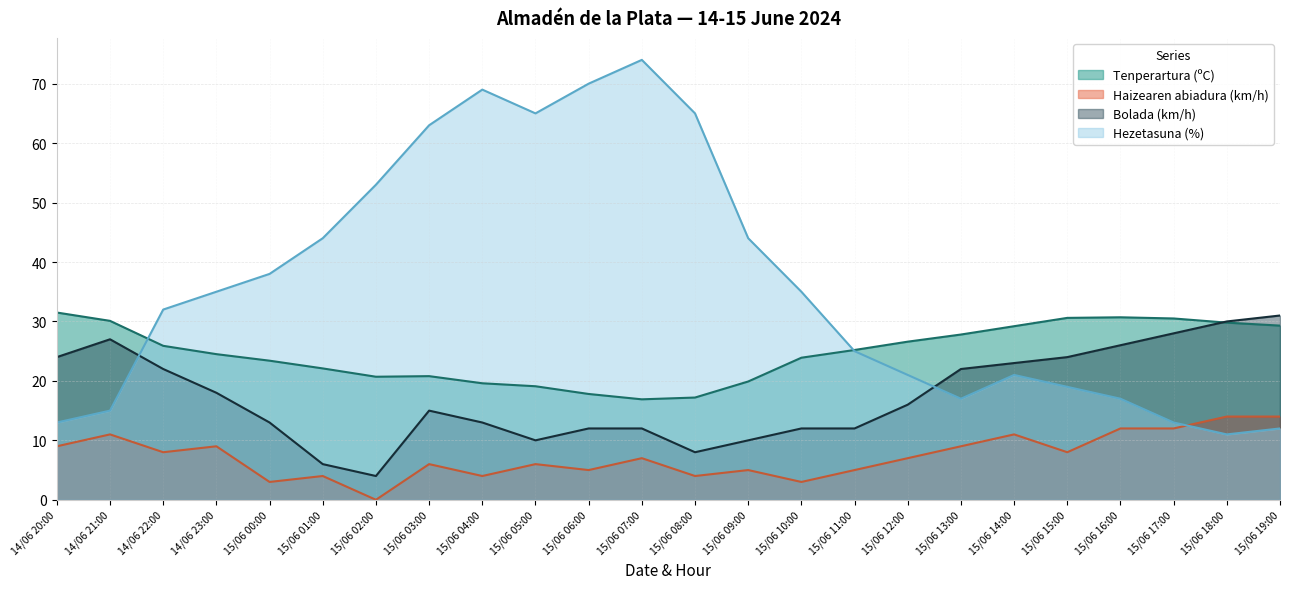

Read the Haizearen abiadura (km/h) value at 15/06 05:00.

6.0